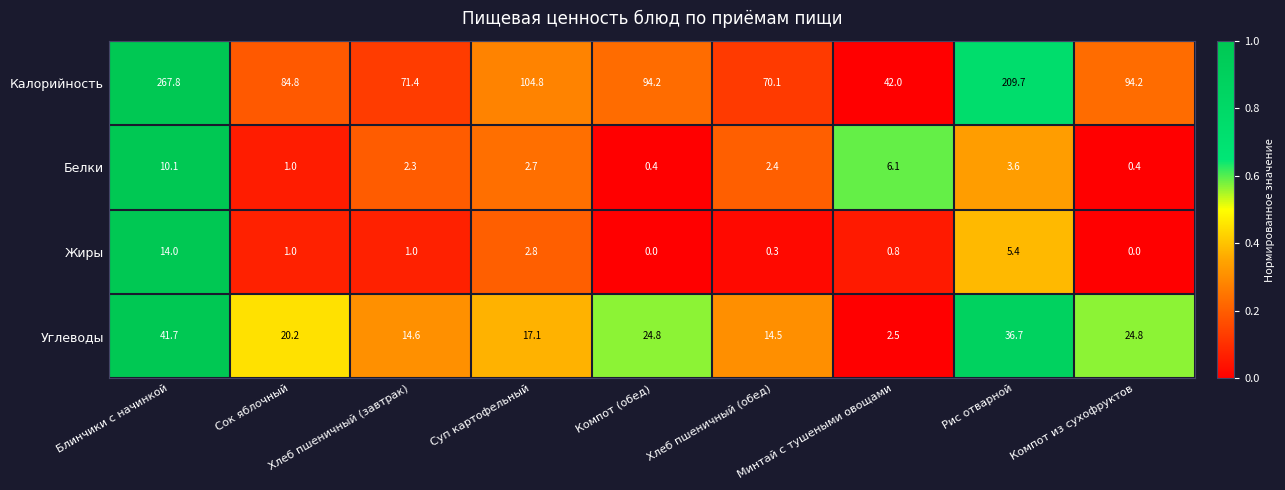

Read the Углеводы value at Компот (обед).

24.8